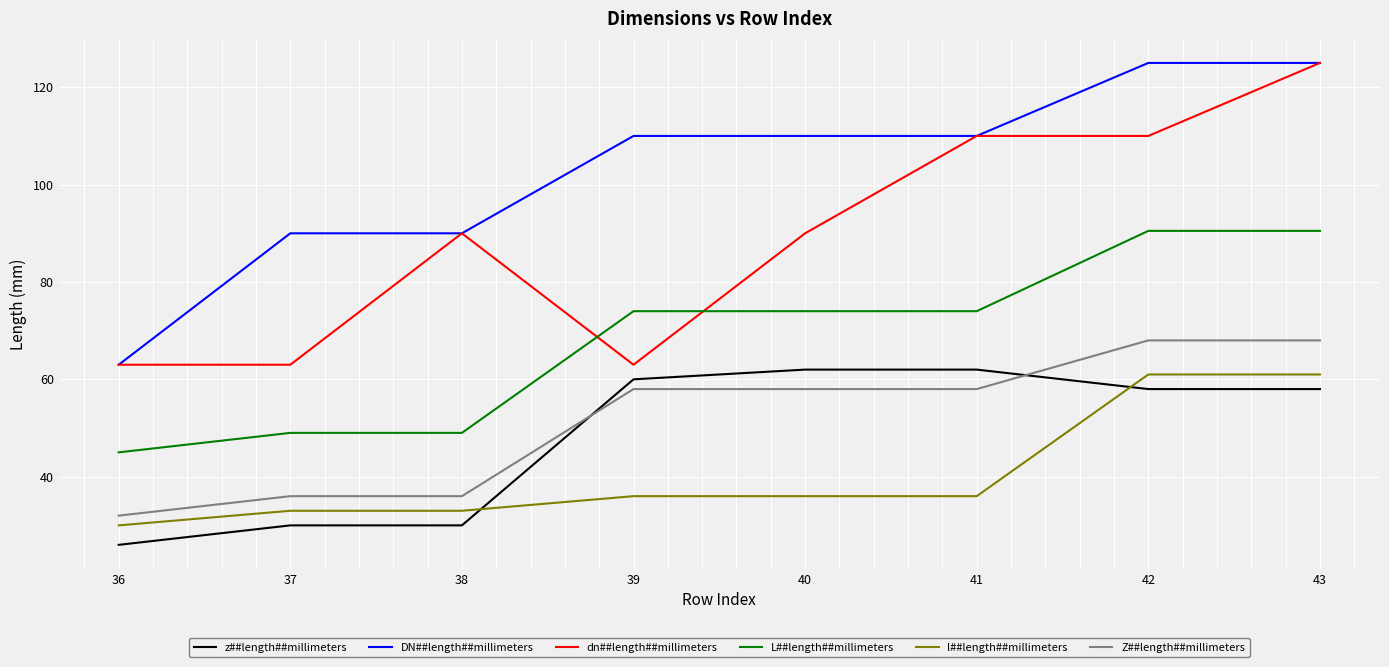

Reading left to right, list all the values displayed in this chart.

z##length##millimeters: 36=26.0	37=30.0	38=30.0	39=60.0	40=62.0	41=62.0	42=58.0	43=58.0
DN##length##millimeters: 36=63.0	37=90.0	38=90.0	39=110.0	40=110.0	41=110.0	42=125.0	43=125.0
dn##length##millimeters: 36=63.0	37=63.0	38=90.0	39=63.0	40=90.0	41=110.0	42=110.0	43=125.0
L##length##millimeters: 36=45.0	37=49.0	38=49.0	39=74.0	40=74.0	41=74.0	42=90.5	43=90.5
l##length##millimeters: 36=30.0	37=33.0	38=33.0	39=36.0	40=36.0	41=36.0	42=61.0	43=61.0
Z##length##millimeters: 36=32.0	37=36.0	38=36.0	39=58.0	40=58.0	41=58.0	42=68.0	43=68.0